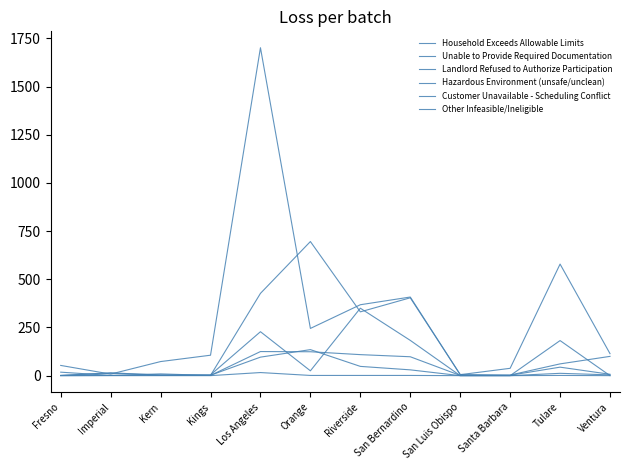

How many lines are shown in the chart?

6